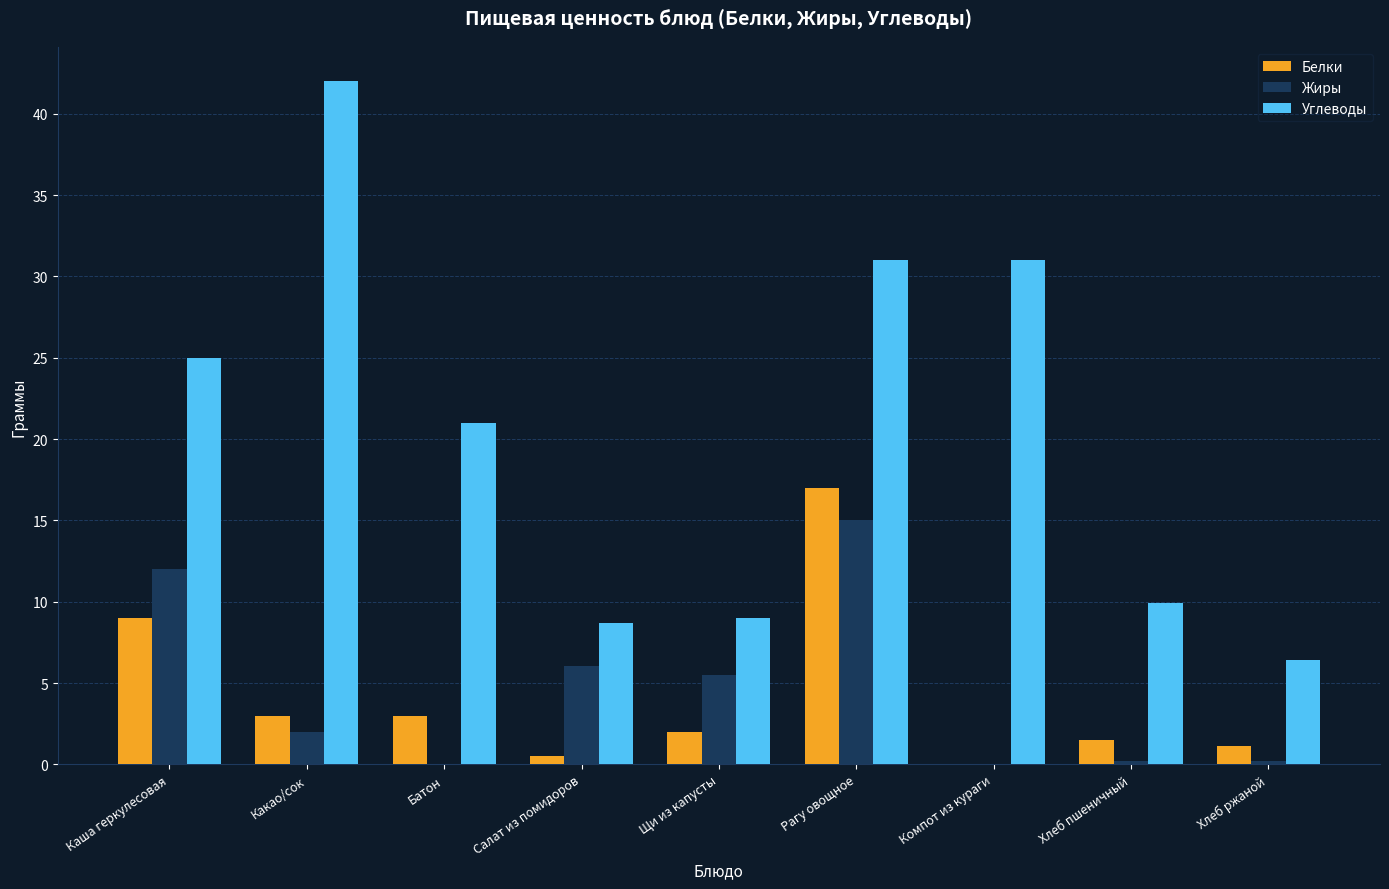

Which series changed the most between Рагу овощное and Компот из кураги?

Белки